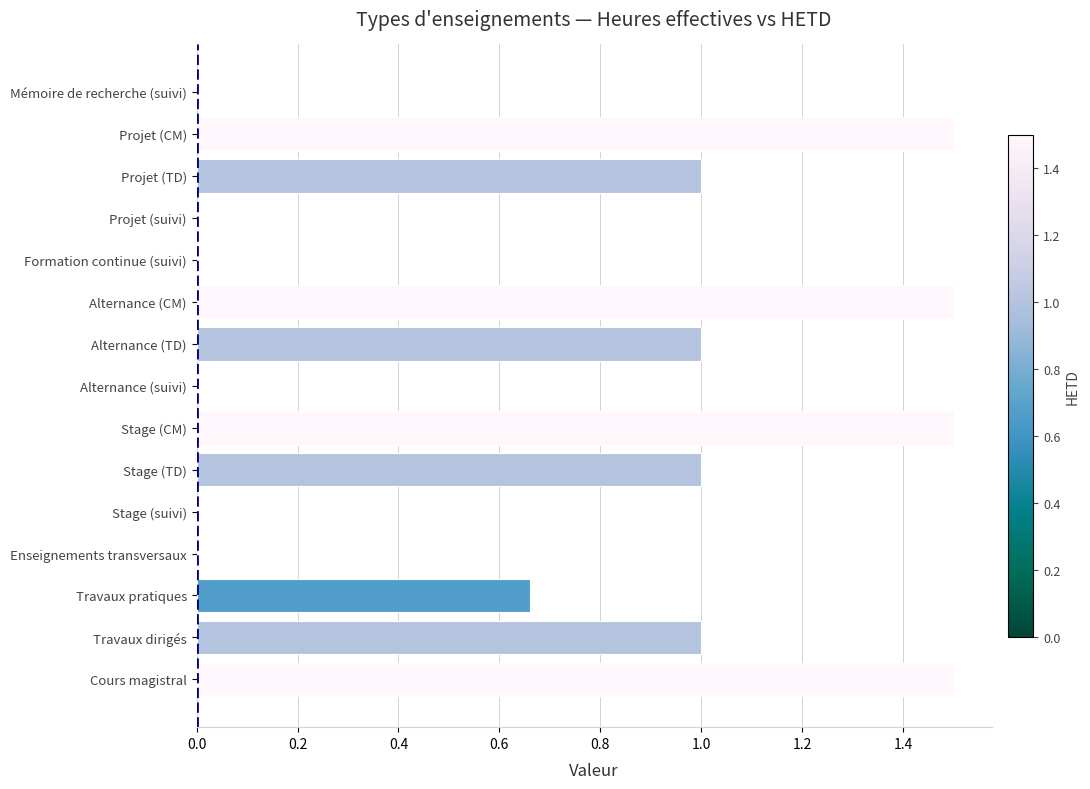

What is the sum of all values?

10.7